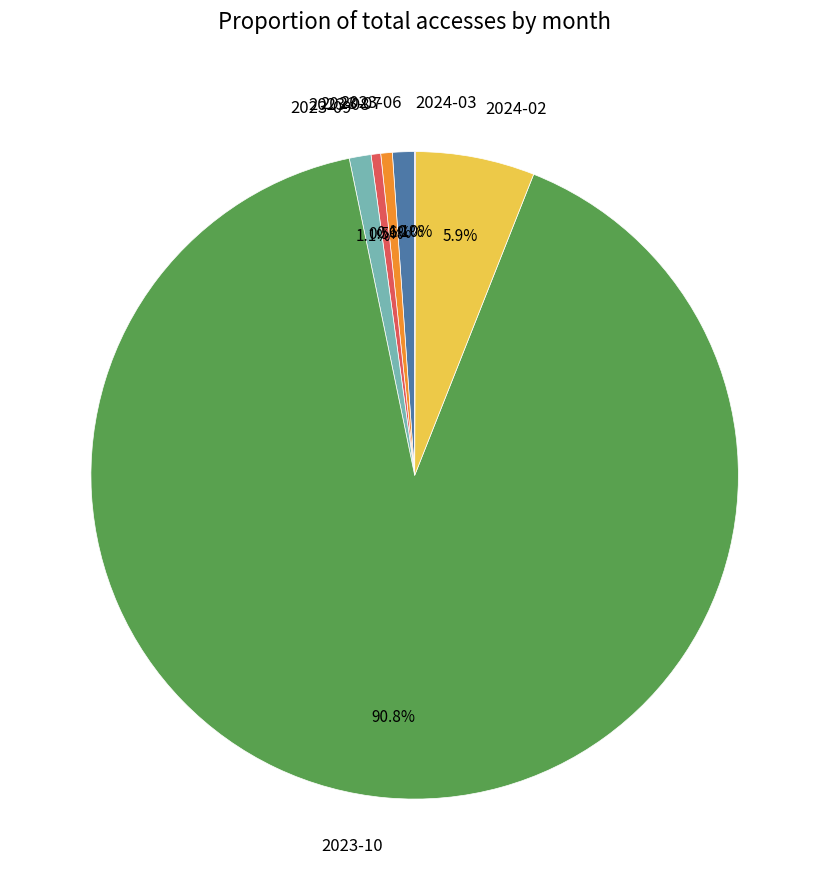

Which category has the biggest portion of the pie?

2023-10